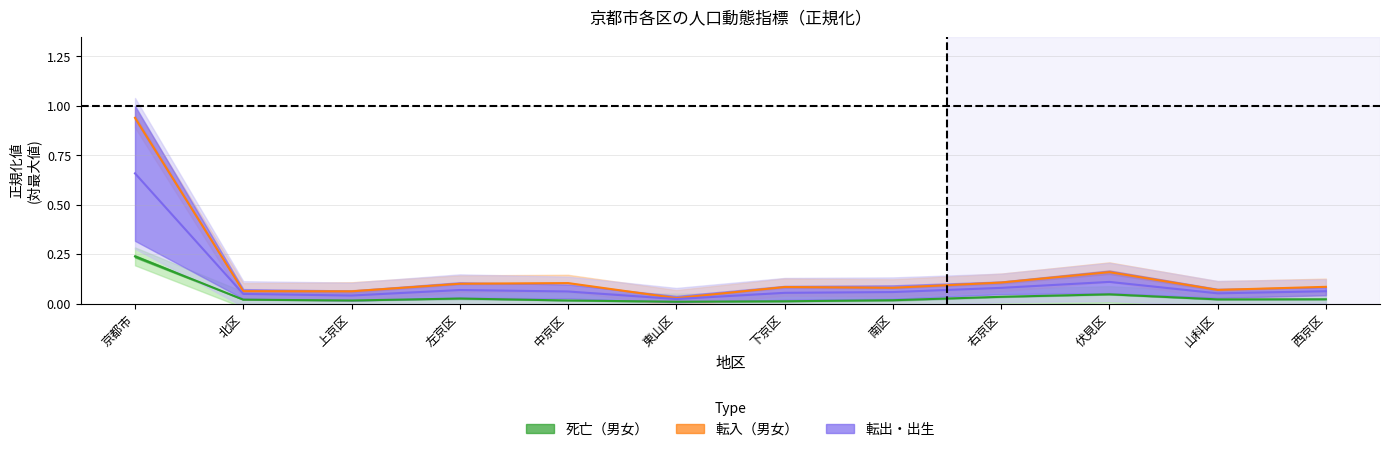

How many lines are shown in the chart?

3